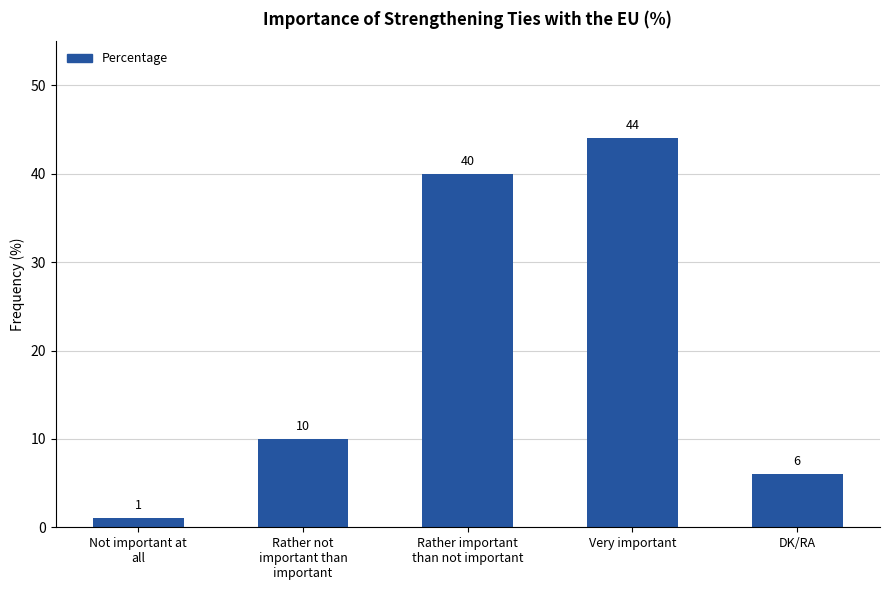

Rank the categories by value from lowest to highest.

Not important at
all, DK/RA, Rather not
important than
important, Rather important
than not important, Very important